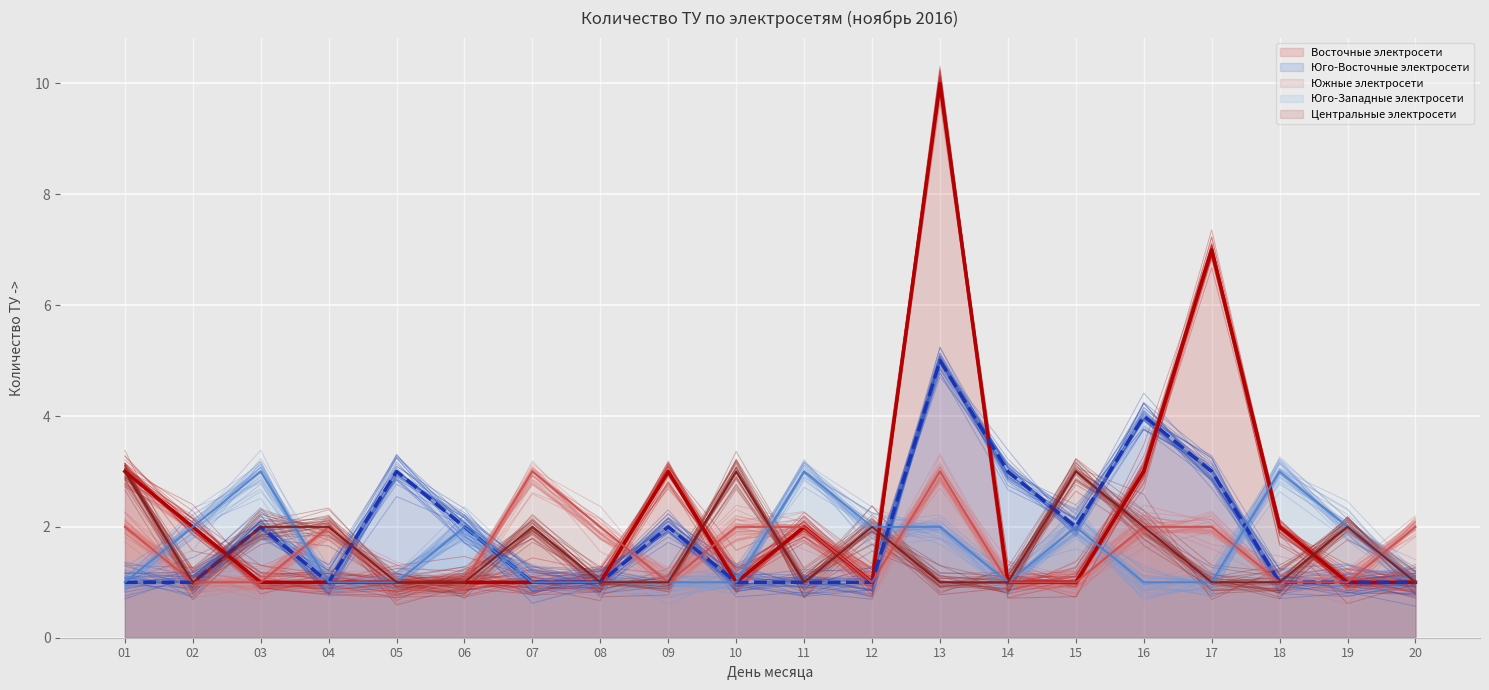

What is the difference between the maximum and minimum values in the Восточные электросети series?

9